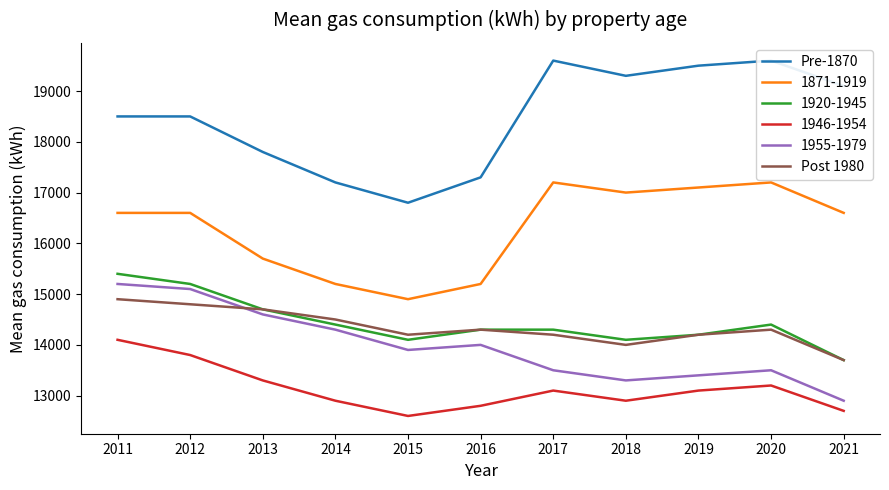

How many lines are shown in the chart?

2